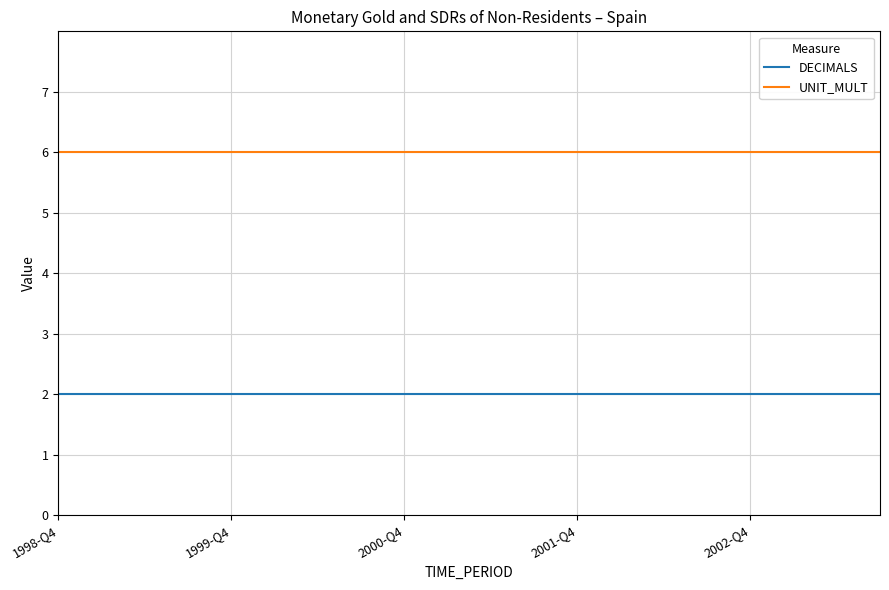

True or false: UNIT_MULT and DECIMALS intersect in this chart.

False